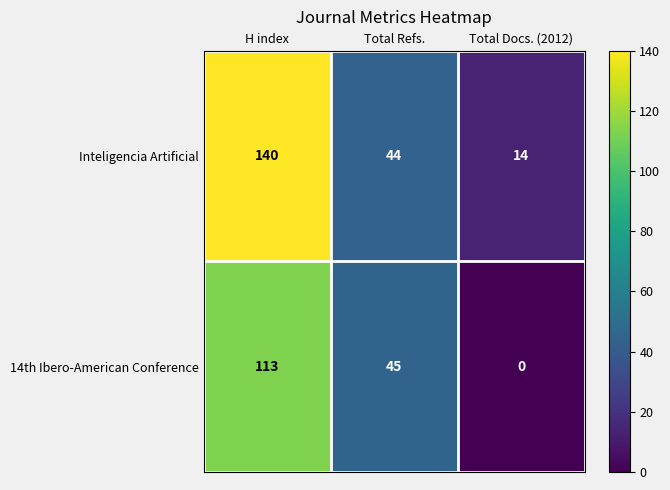

What is the greatest value displayed?

140